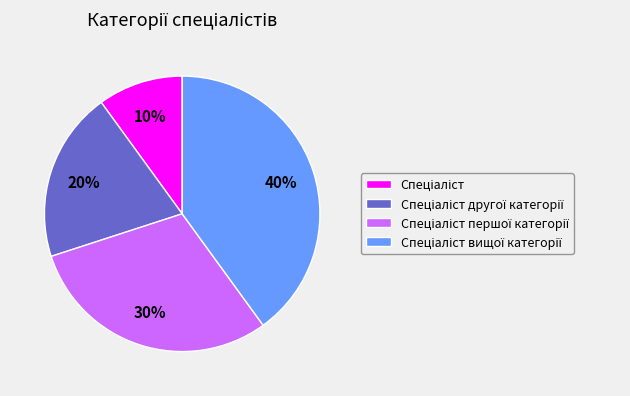

Is there a majority slice in this chart?

No